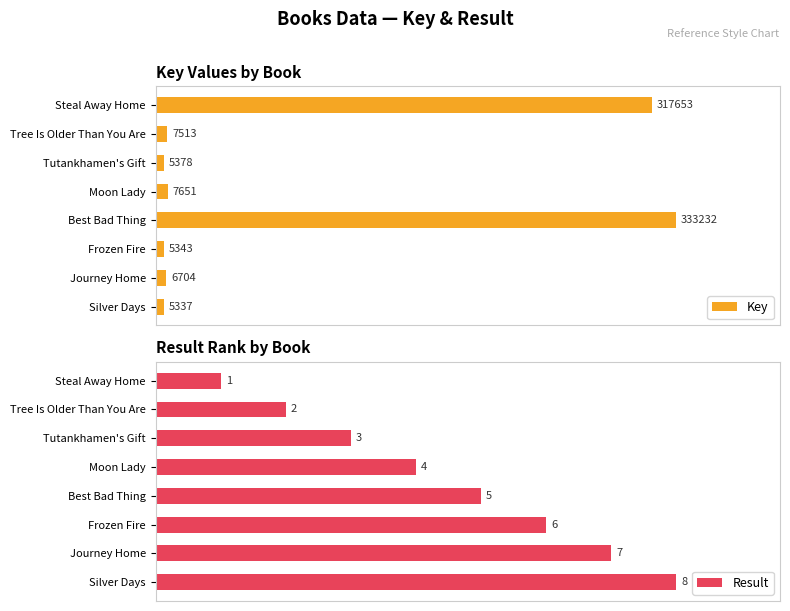

Which has a higher value, Silver Days or Journey Home?

Journey Home